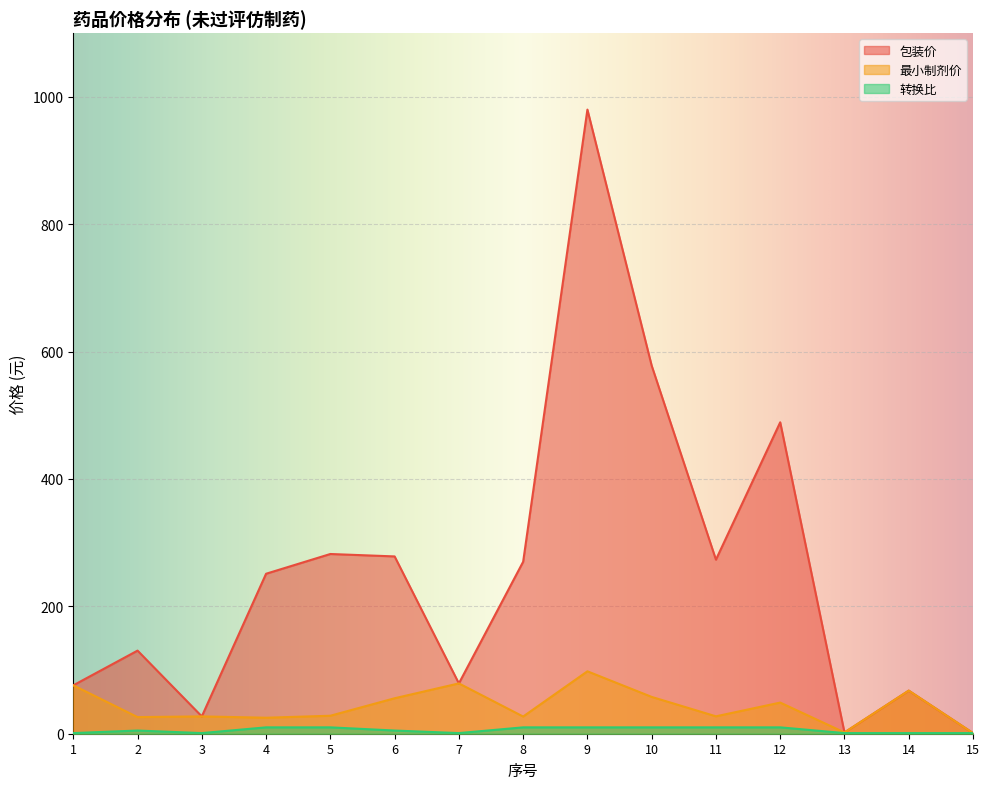

True or false: 最小制剂价 and 转换比 intersect in this chart.

False